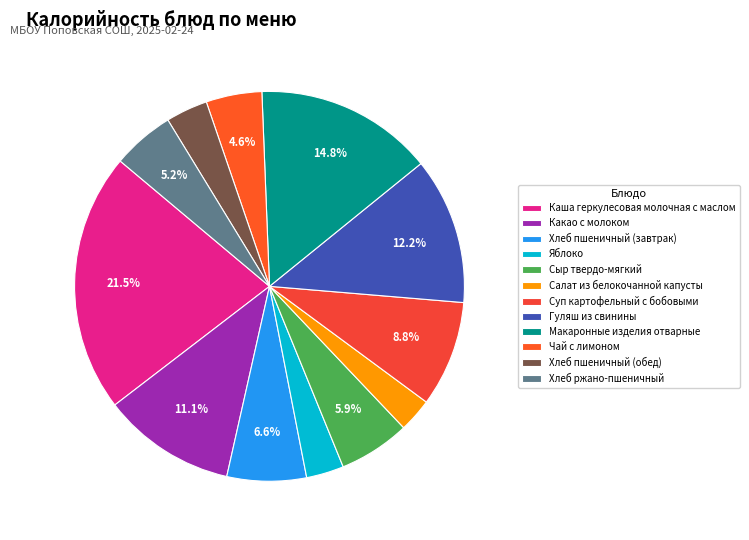

Rank the categories by value from highest to lowest.

Каша геркулесовая молочная с маслом, Макаронные изделия отварные, Гуляш из свинины, Какао с молоком, Суп картофельный с бобовыми, Хлеб пшеничный (завтрак), Сыр твердо-мягкий, Хлеб ржано-пшеничный, Чай с лимоном, Хлеб пшеничный (обед), Яблоко, Салат из белокочанной капусты